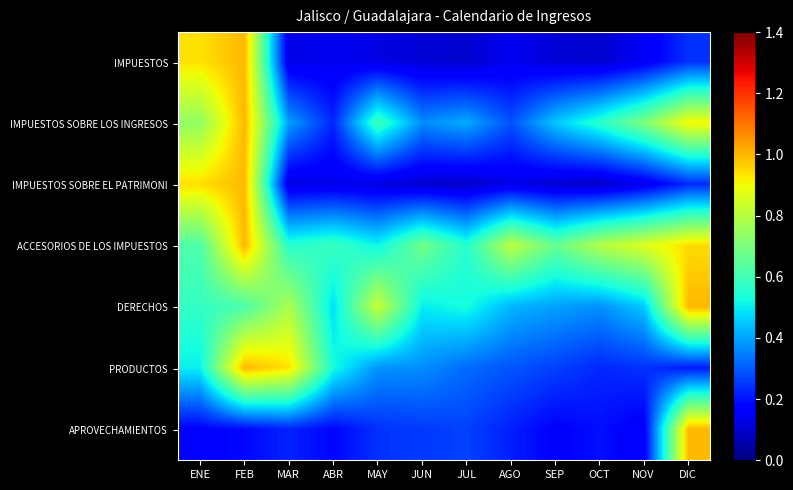

Between FEB and JUN, which is larger?

FEB